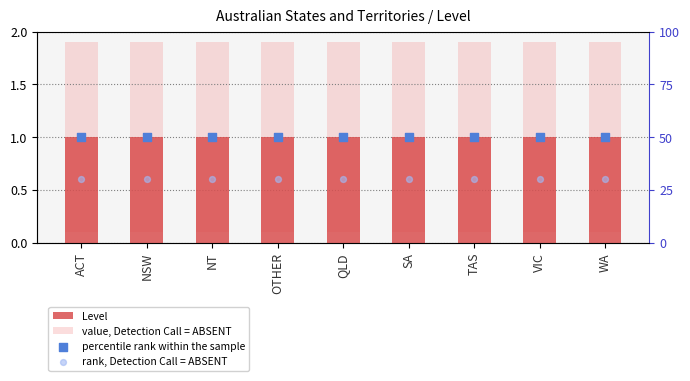

Which series contains the lowest Y value?

Level